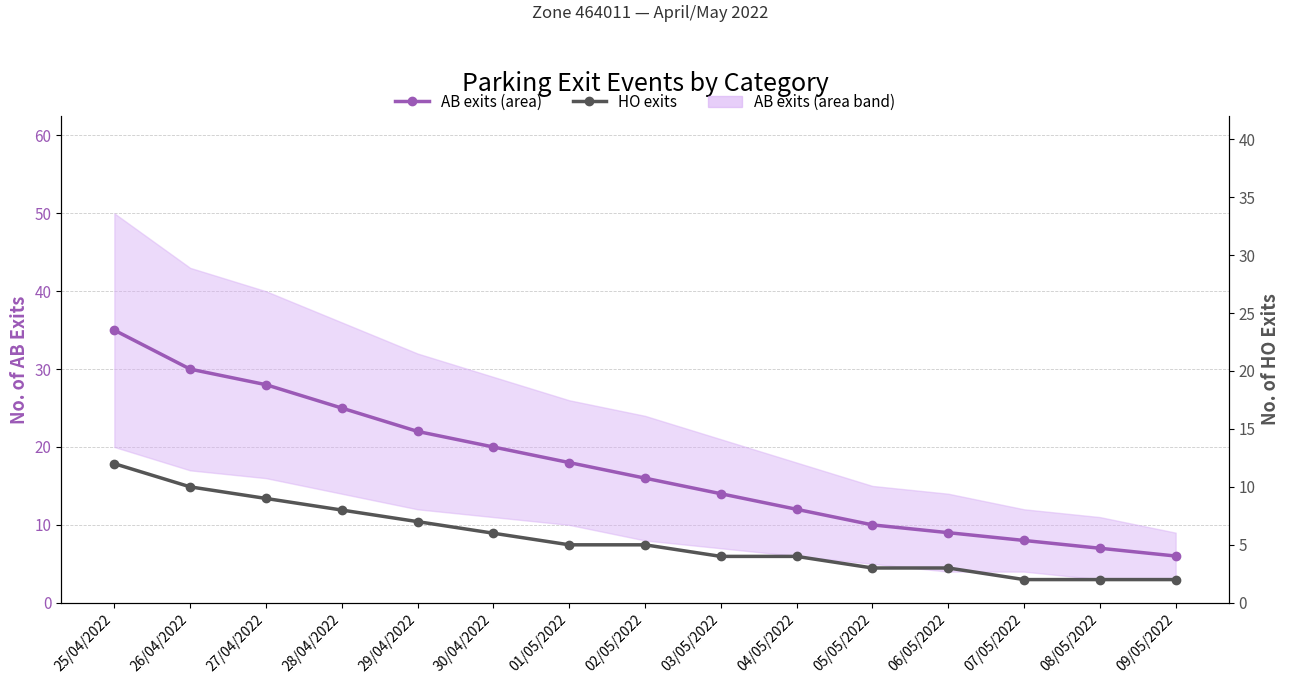

Reading left to right, list all the values displayed in this chart.

AB exits (area): 25/04/2022=35	26/04/2022=30	27/04/2022=28	28/04/2022=25	29/04/2022=22	30/04/2022=20	01/05/2022=18	02/05/2022=16	03/05/2022=14	04/05/2022=12	05/05/2022=10	06/05/2022=9	07/05/2022=8	08/05/2022=7	09/05/2022=6
HO exits: 25/04/2022=12	26/04/2022=10	27/04/2022=9	28/04/2022=8	29/04/2022=7	30/04/2022=6	01/05/2022=5	02/05/2022=5	03/05/2022=4	04/05/2022=4	05/05/2022=3	06/05/2022=3	07/05/2022=2	08/05/2022=2	09/05/2022=2